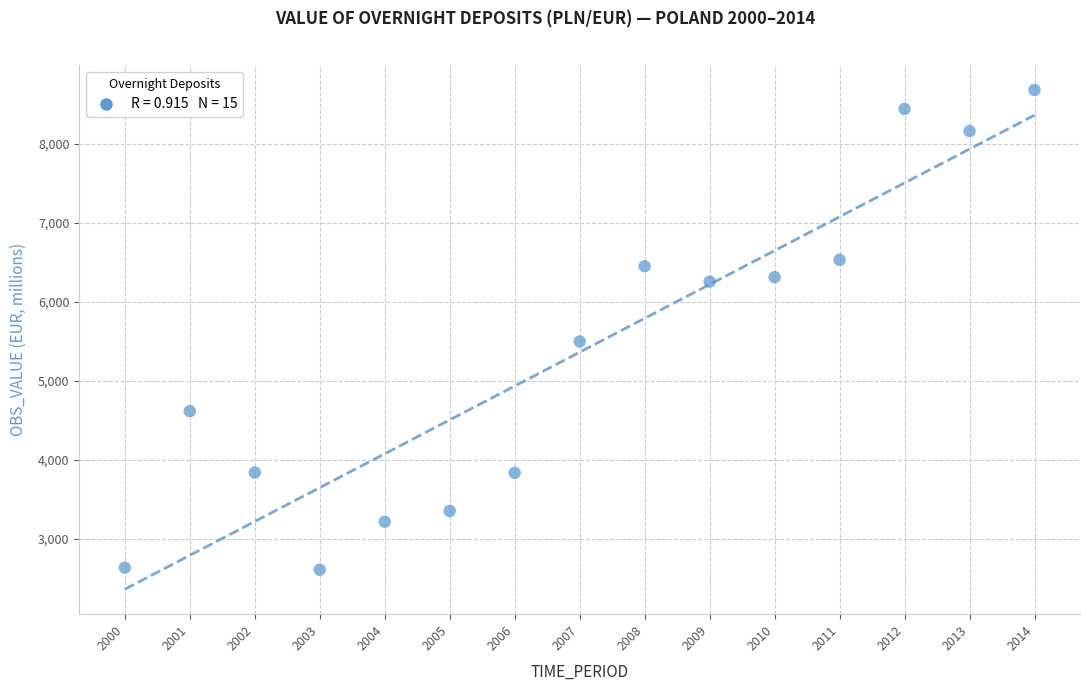

What is the range of Y values (max minus min)?

6073.5